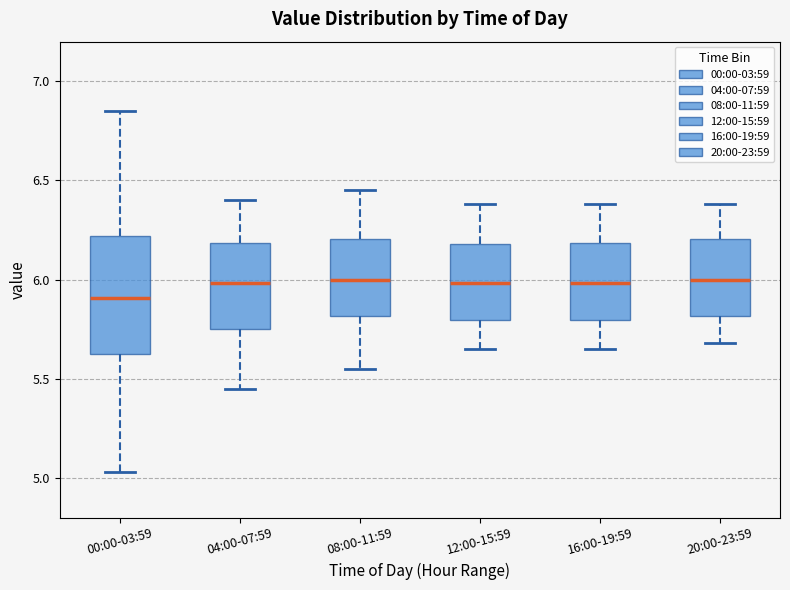

Comparing the boxes themselves (not the whiskers), which one is the tallest?

00:00-03:59